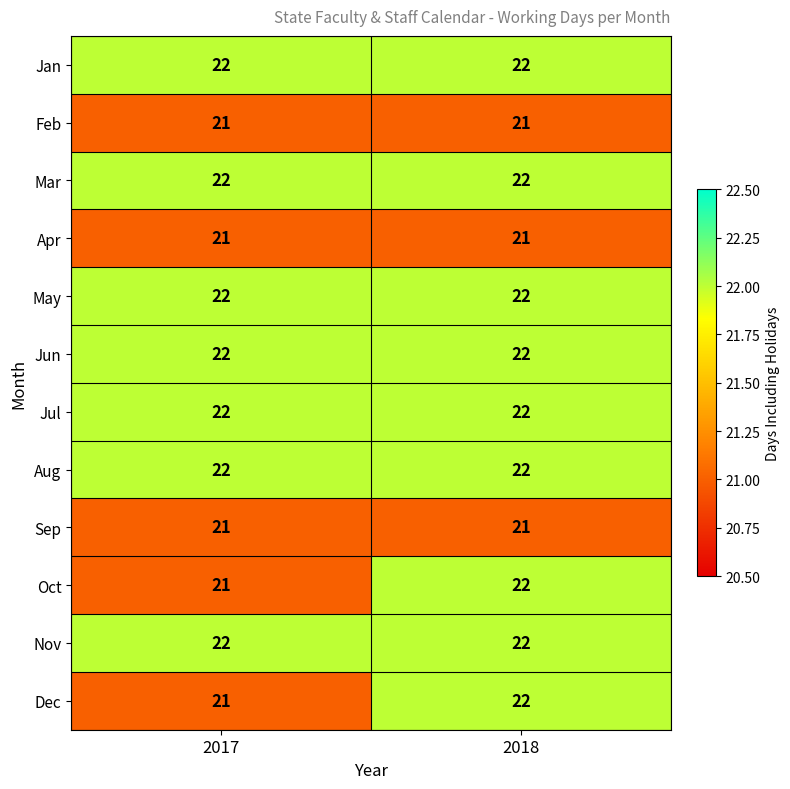

What is the lowest value of the Mar series?

22